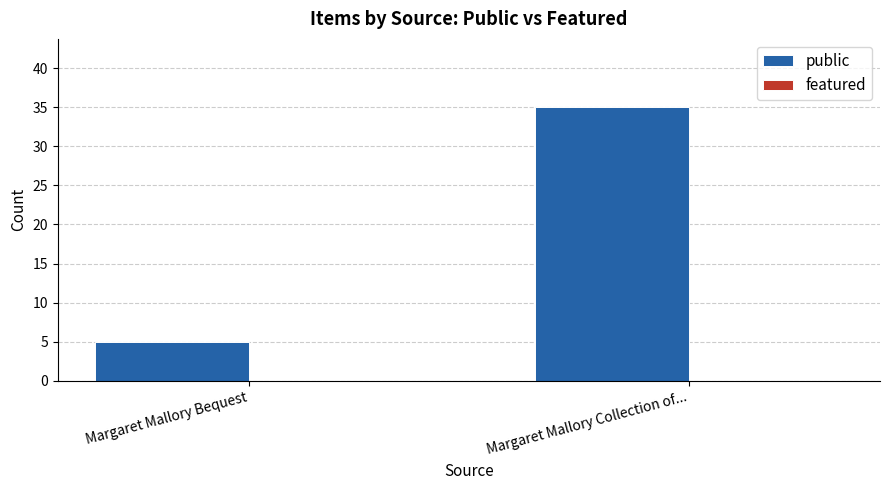

What is the change in value from Margaret Mallory Bequest to Margaret Mallory Collection of...?

+30